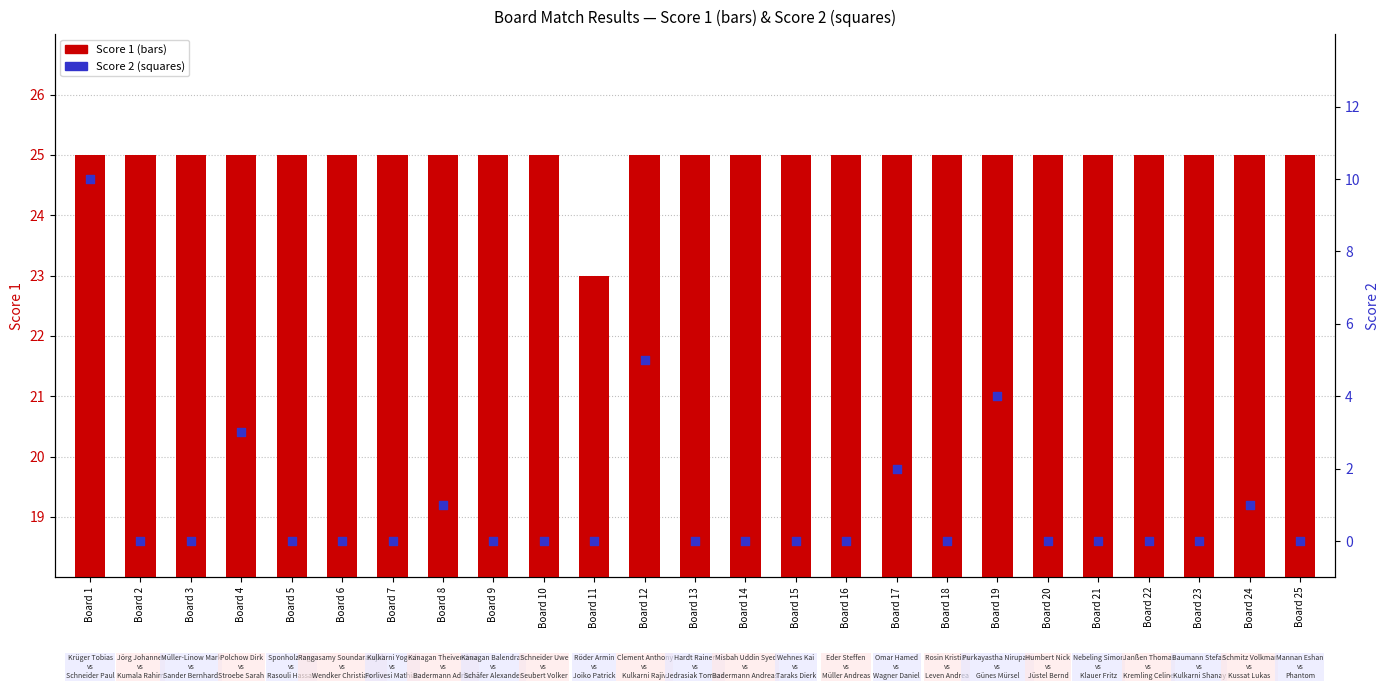

Which series reaches the minimum Y coordinate?

Score 2